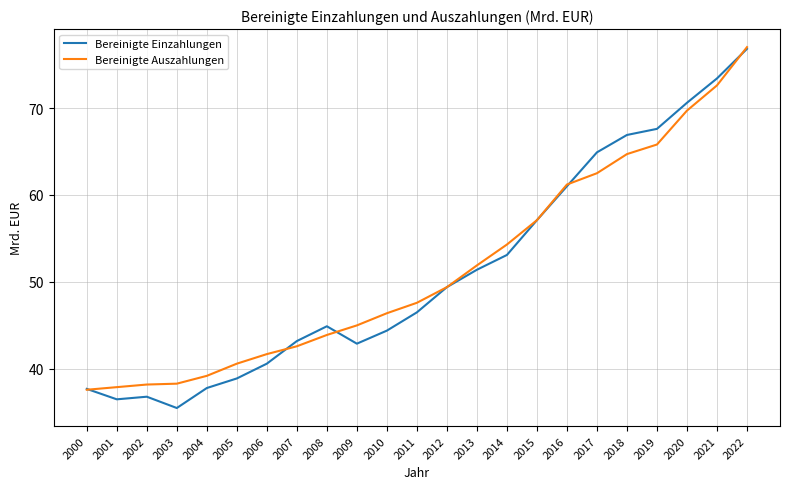

Is it true that Bereinigte Einzahlungen equals 40.6 at 2006?

True